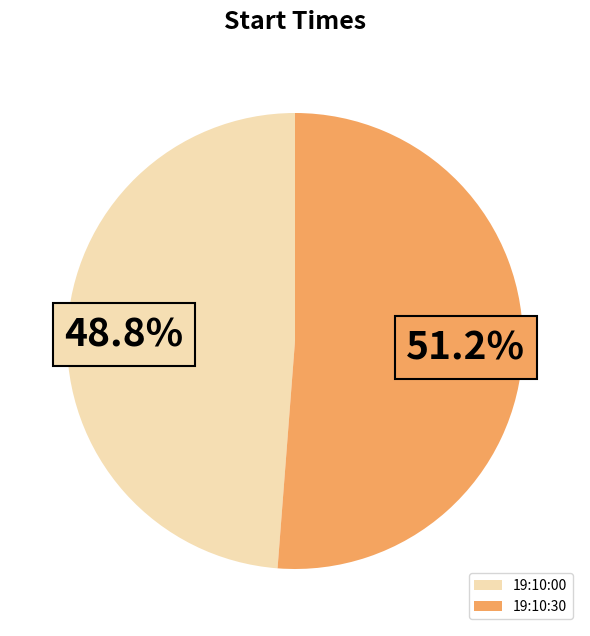

What percentage is NOT represented by 19:10:30?

48.8%